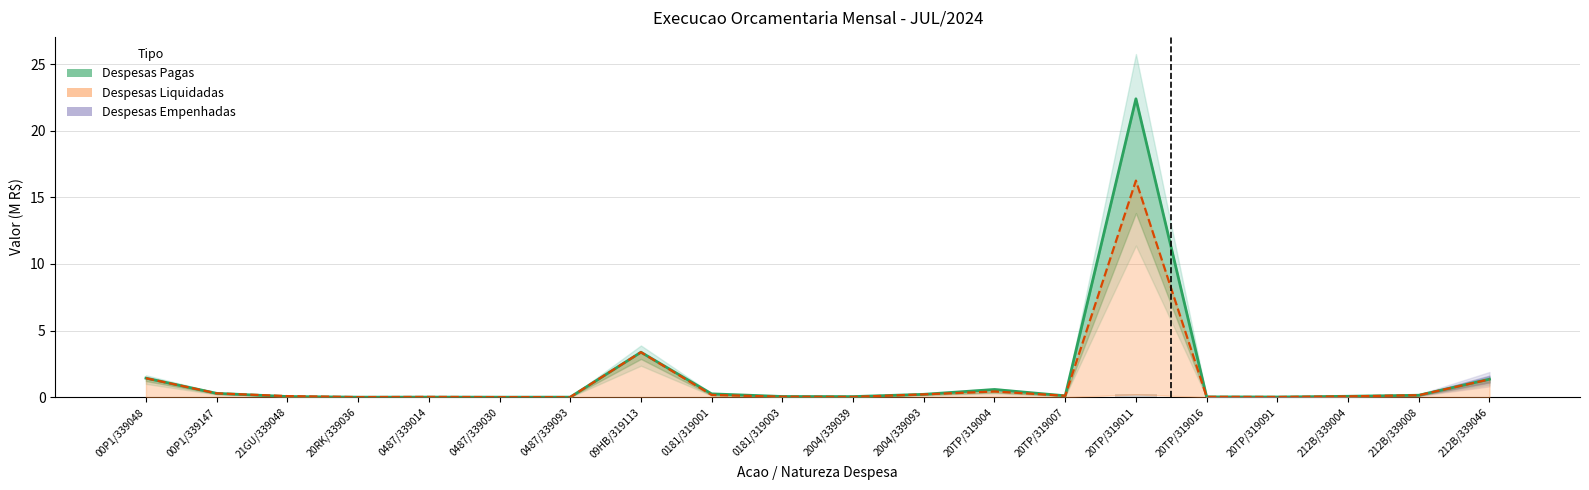

Which category has the highest value across all series?

20TP/319011